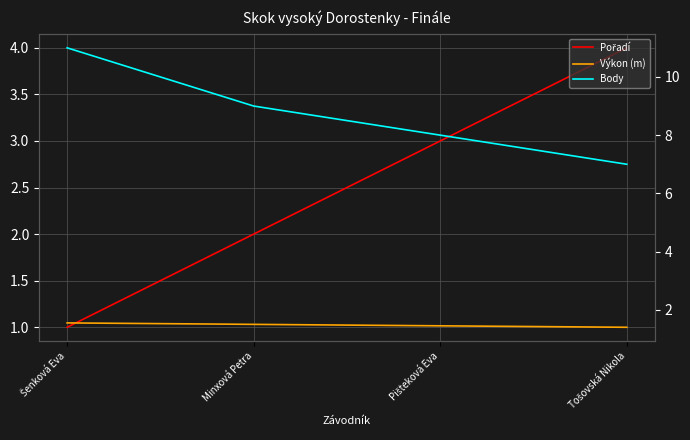

What are all the series names shown in the legend?

Pořadí, Výkon (m), Body